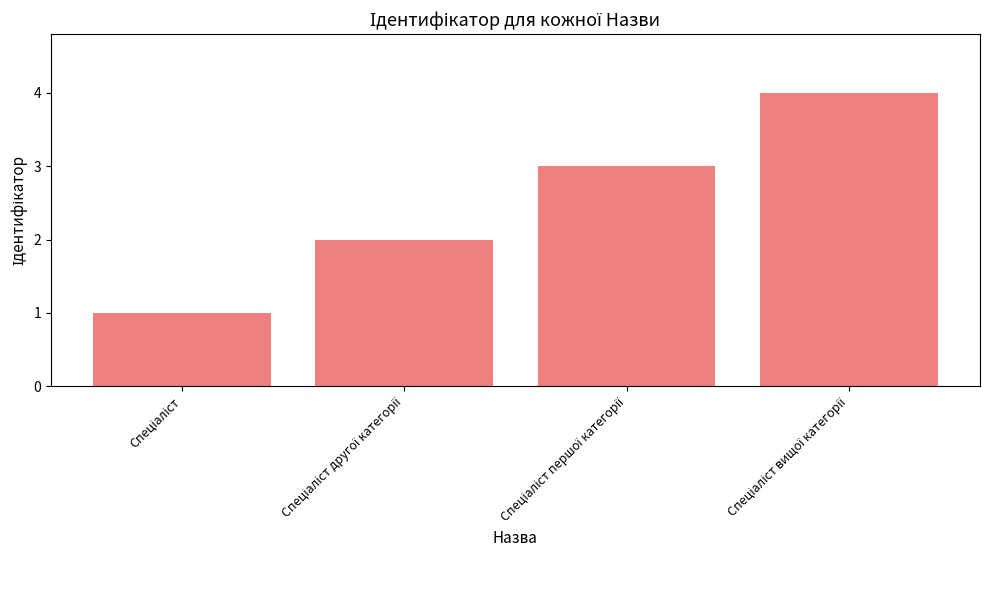

Does the chart contain any negative values?

No